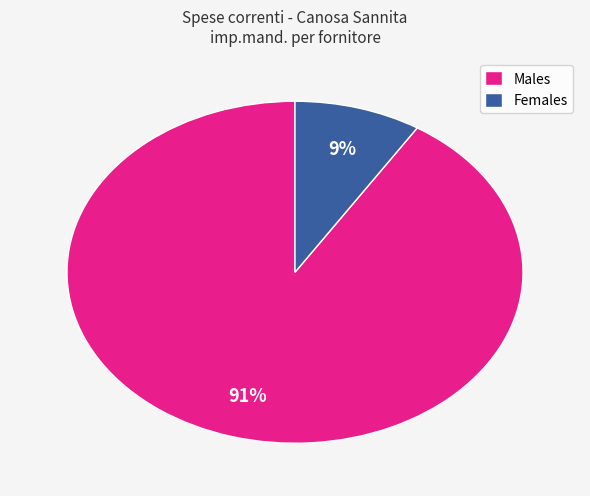

Rank the categories by value from highest to lowest.

Males, Females